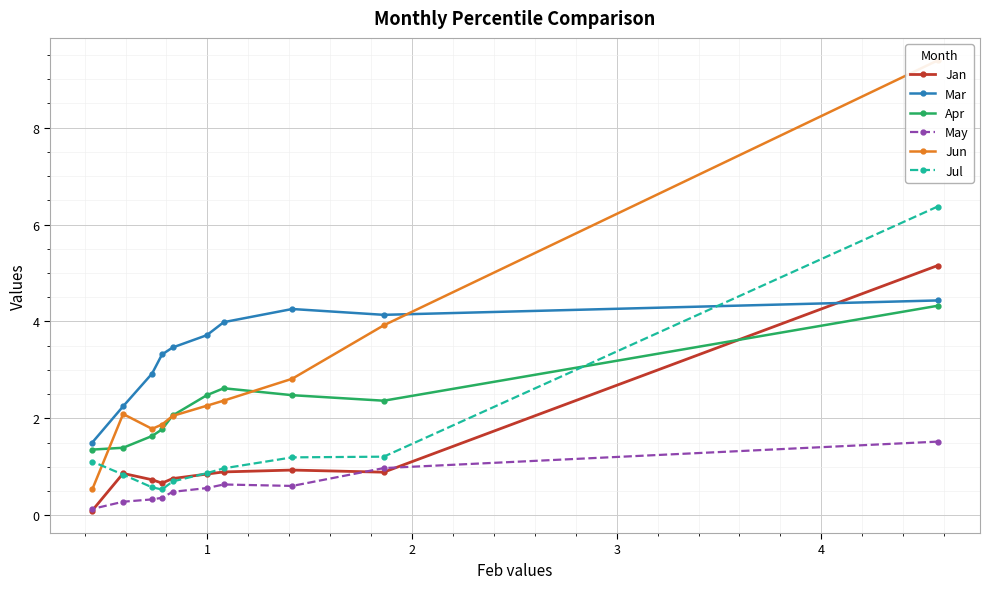

At how many categories does at least one series exceed 3?

7